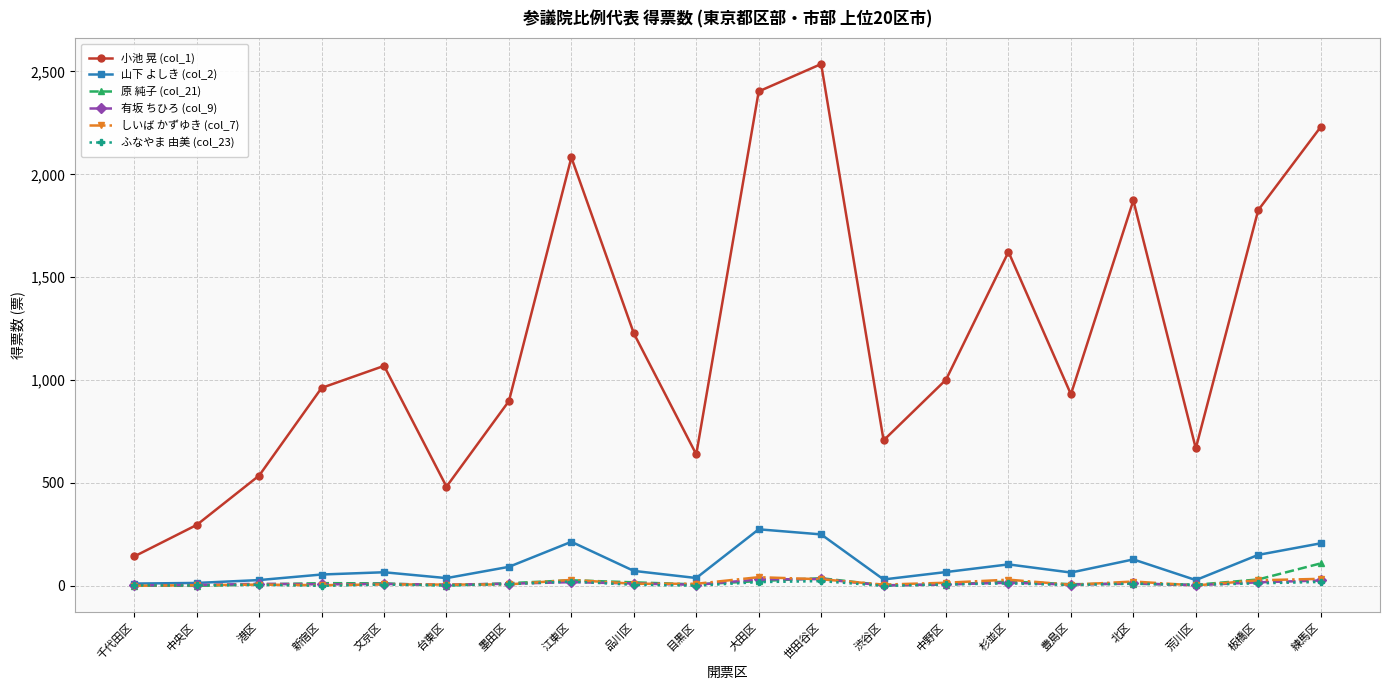

Which series has the largest range (max minus min)?

小池 晃 (col_1)